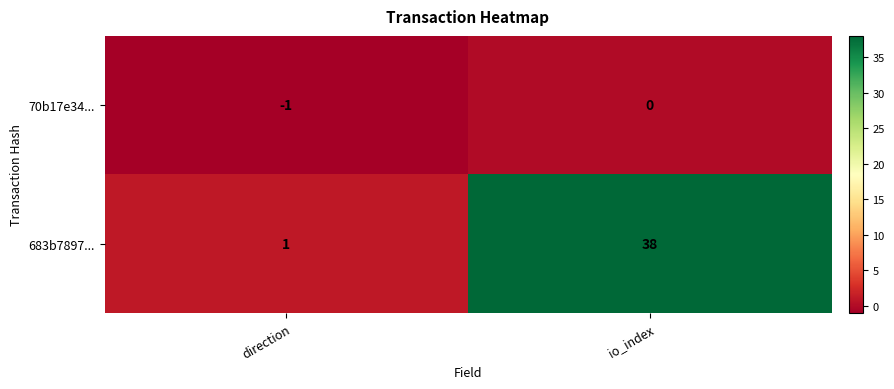

Which series has the largest total across all categories?

683b7897...